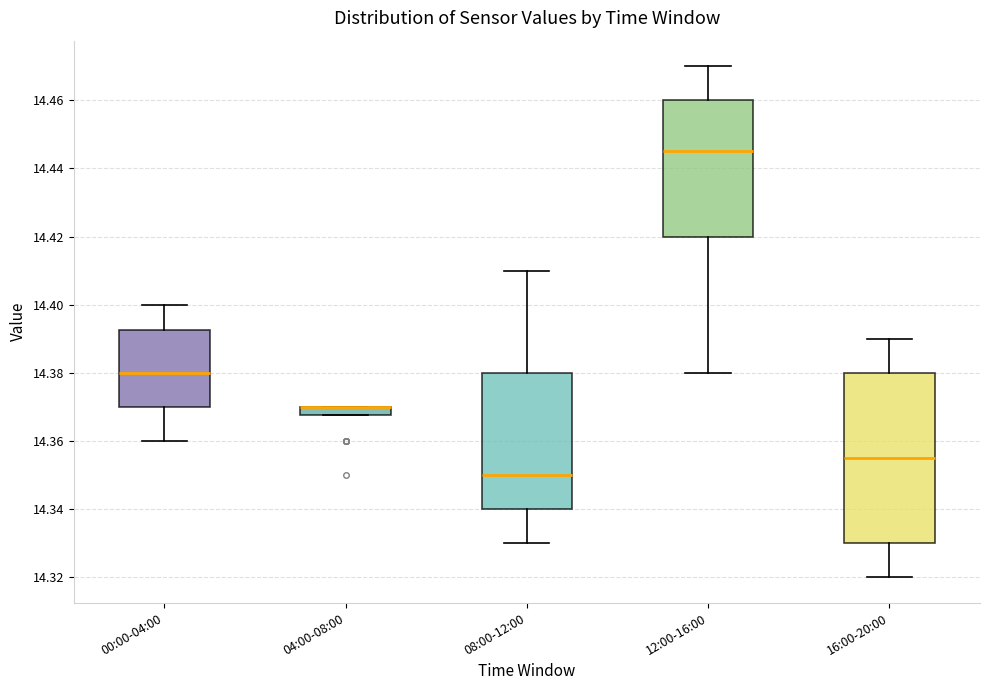

Where is the lower edge of the box for 12:00-16:00 on the y-axis? The values are not printed on the chart, so give them approximately, as read against the axis.

14.420